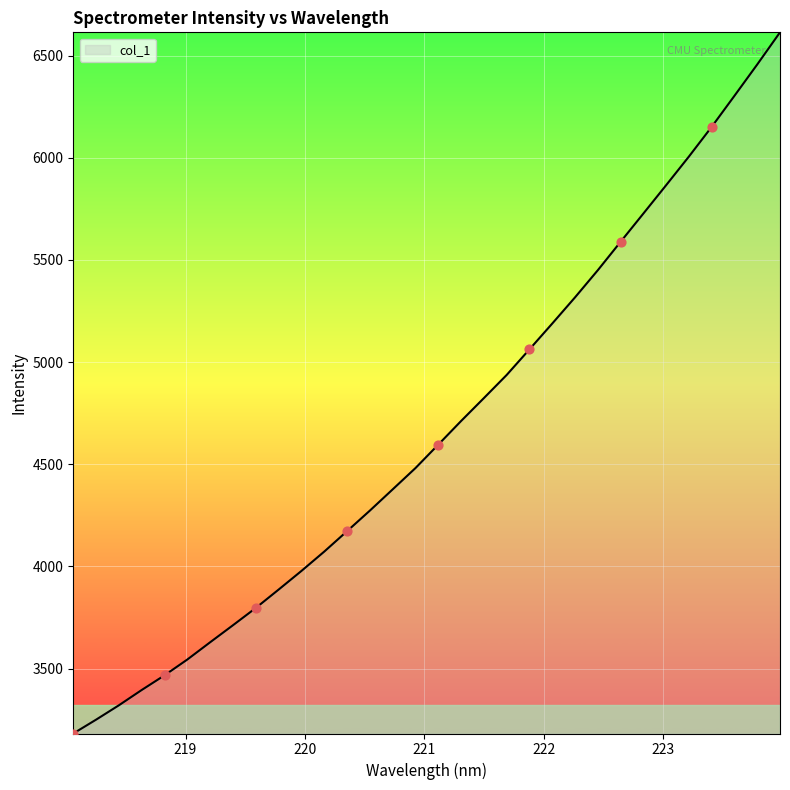

What is the maximum value shown in the chart?

6614.3